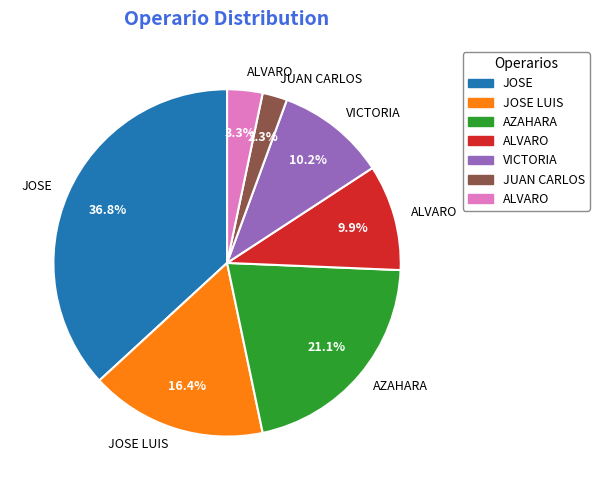

Is there any slice that represents more than half of the pie?

No